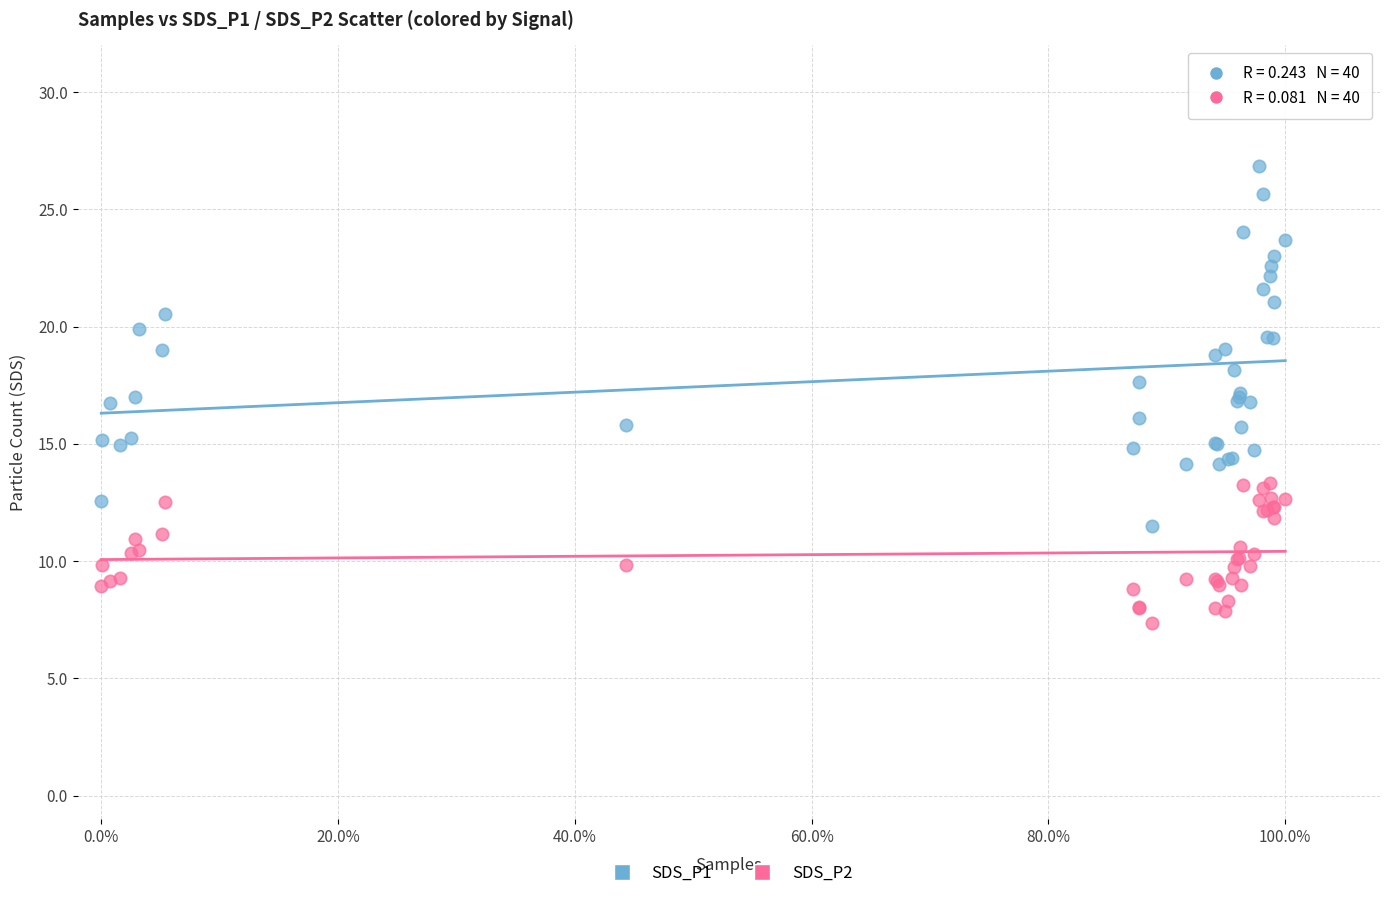

Which series reaches the maximum Y coordinate?

SDS_P1